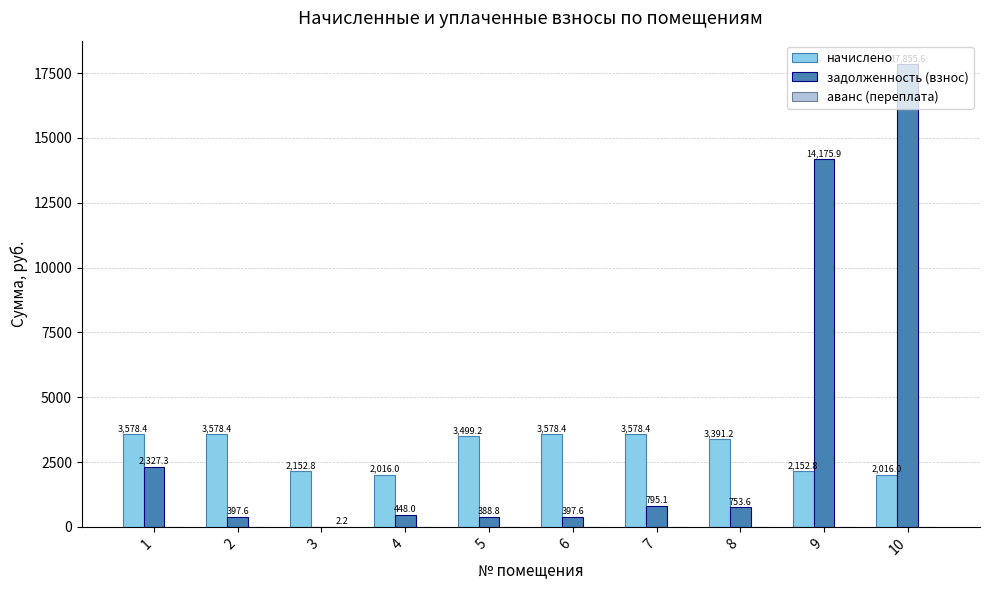

The value of начислено at 9 is 2152.8. True or false?

True